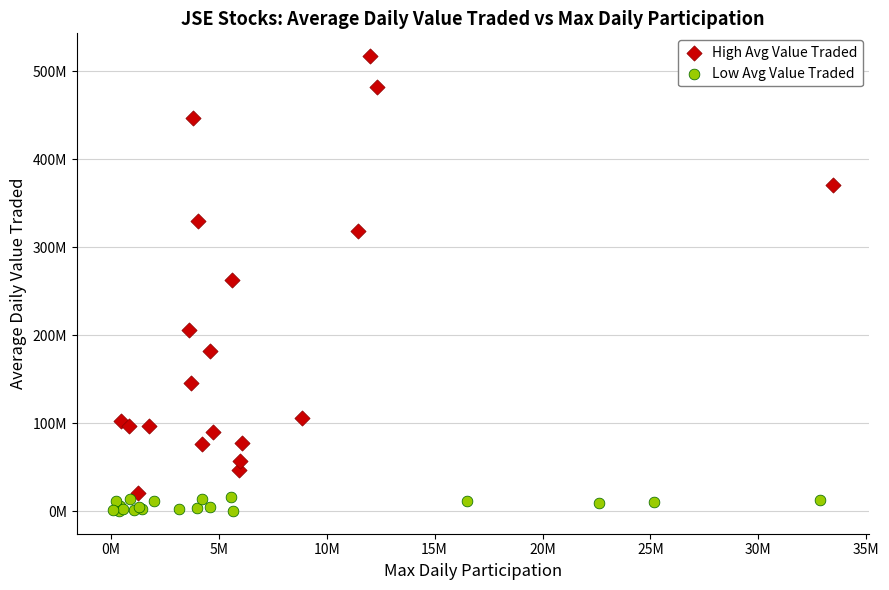

Which series reaches the maximum Y coordinate?

High Avg Value Traded